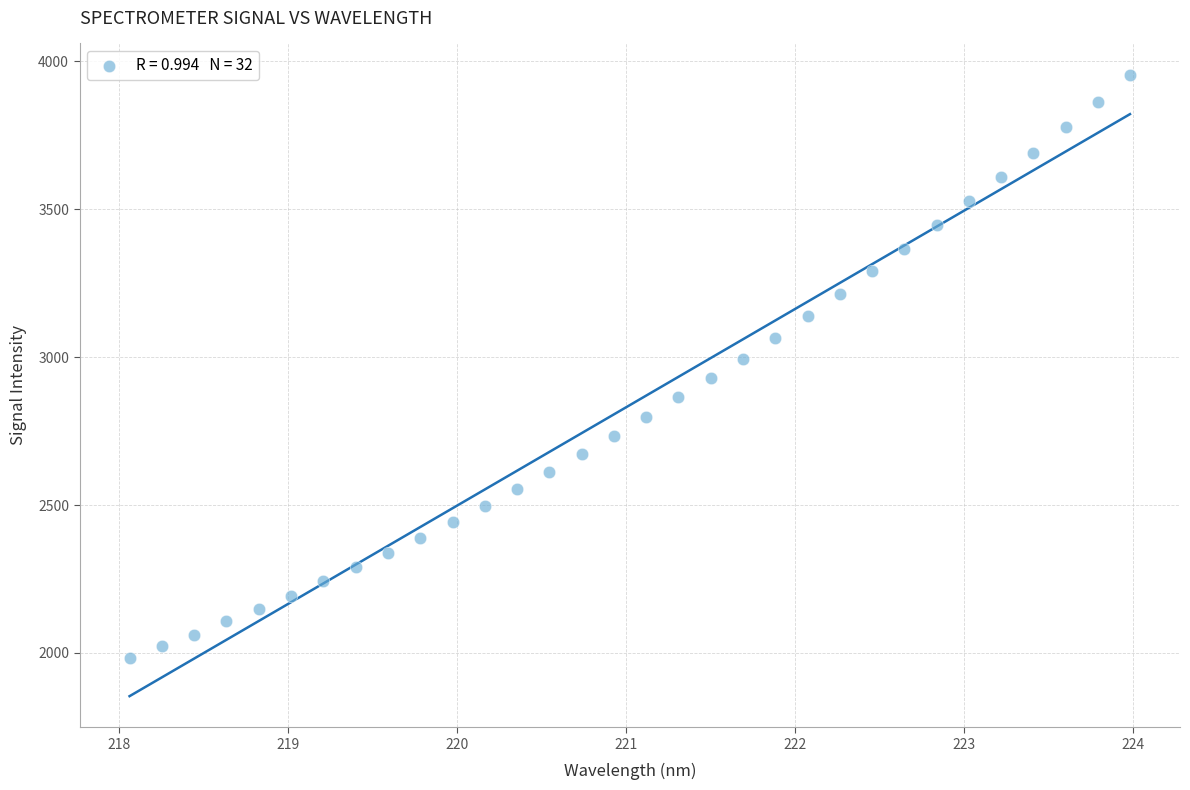

What is the range of Y values (max minus min)?

1972.3